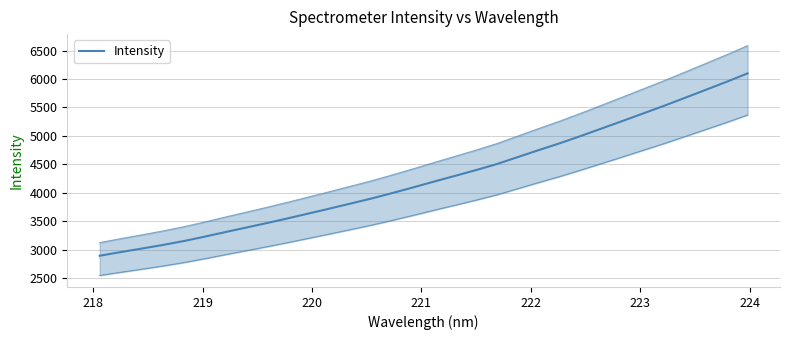

How many data points are less than 4197?

16